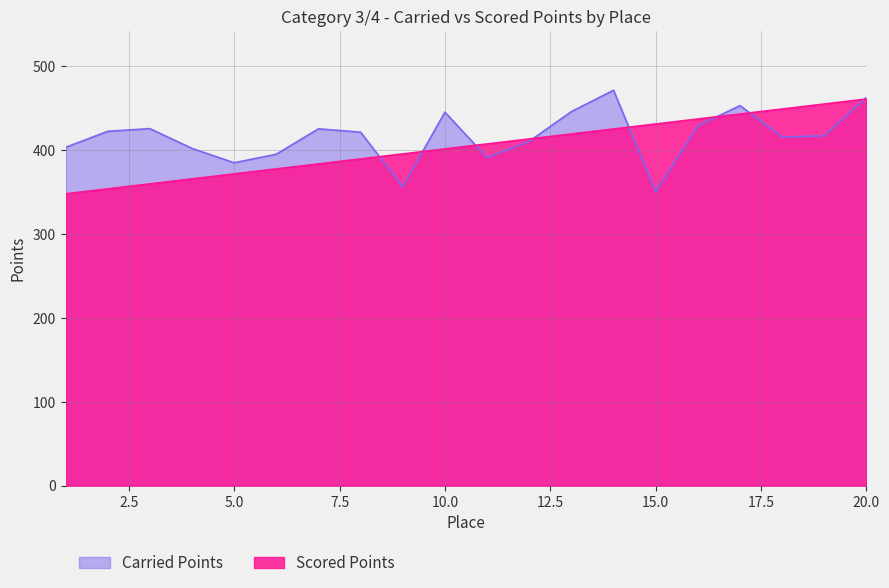

What is the value of the Carried Points point at the 6th from the left?

394.7